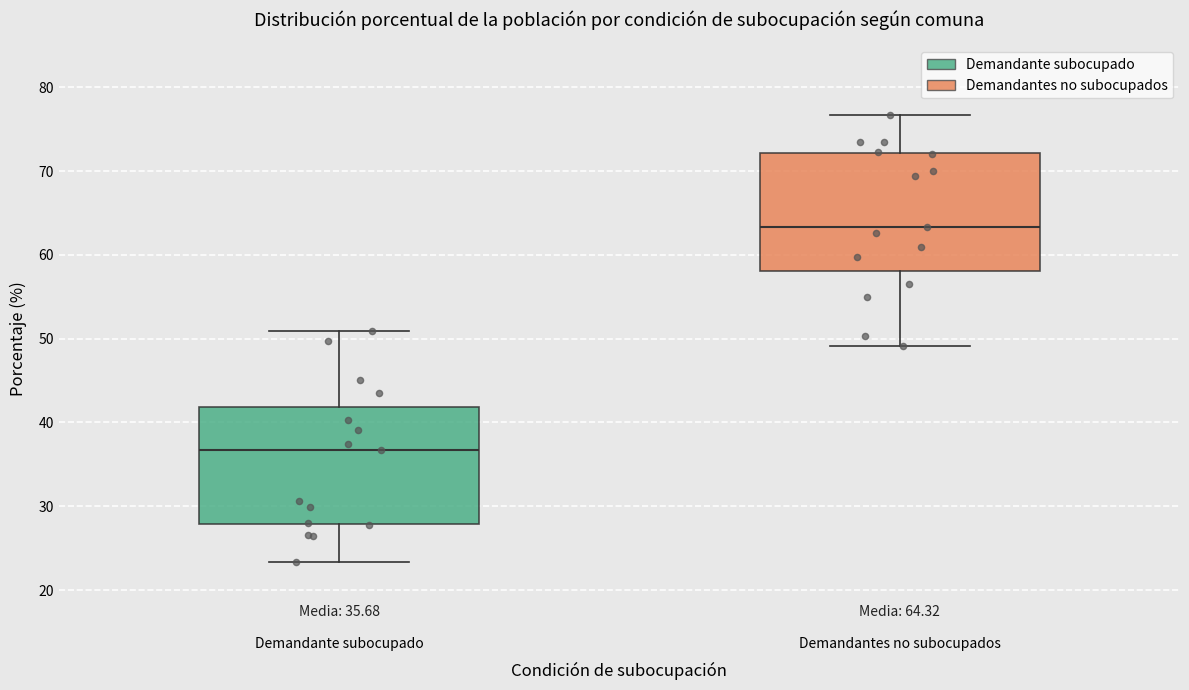

Which box's median line is the highest?

Demandantes no subocupados